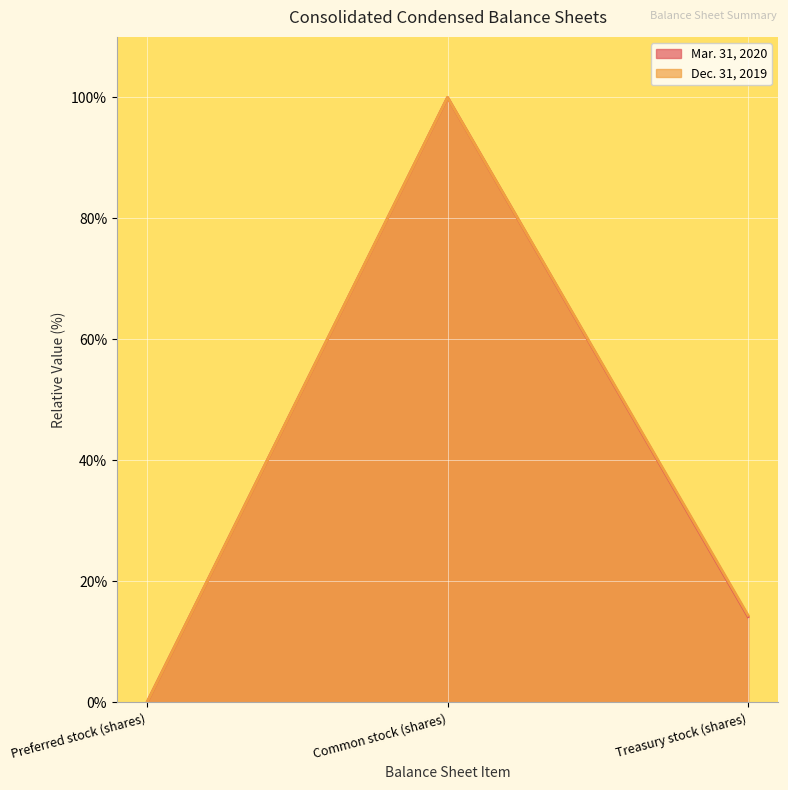

Reading right to left, transcribe all the data shown in this chart.

Mar. 31, 2020: Treasury stock (shares)=14.2	Common stock (shares)=100.0	Preferred stock (shares)=0.0
Dec. 31, 2019: Treasury stock (shares)=14.4	Common stock (shares)=100.0	Preferred stock (shares)=0.0